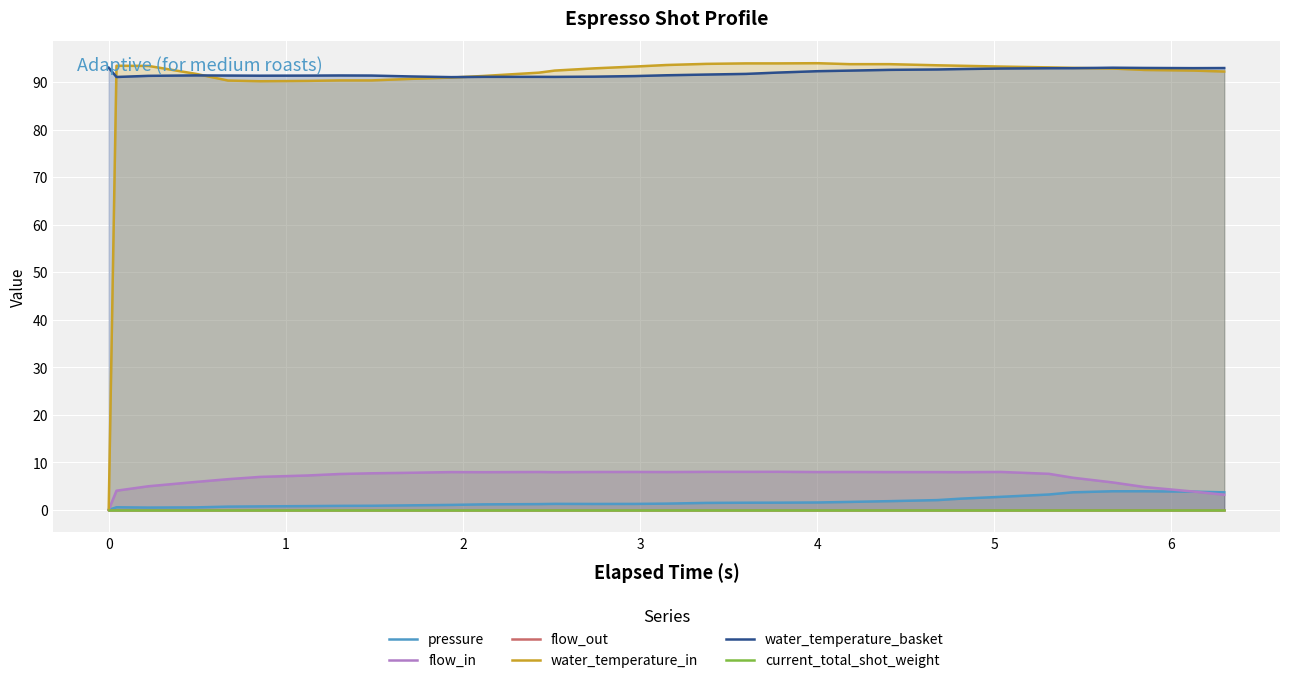

What is the maximum value for flow_in?

8.0